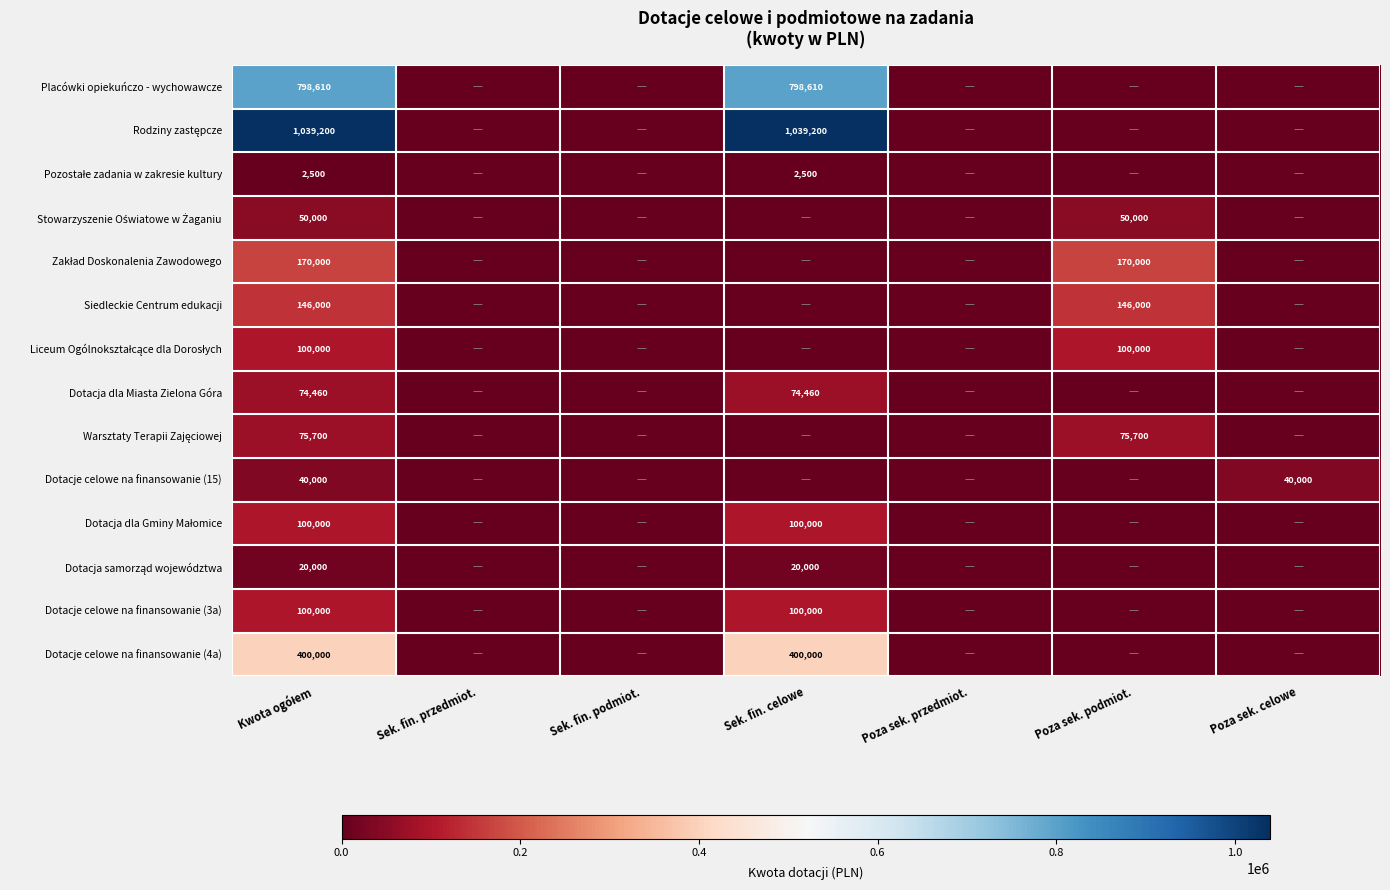

At which category is the sum across all series the highest?

Kwota ogółem